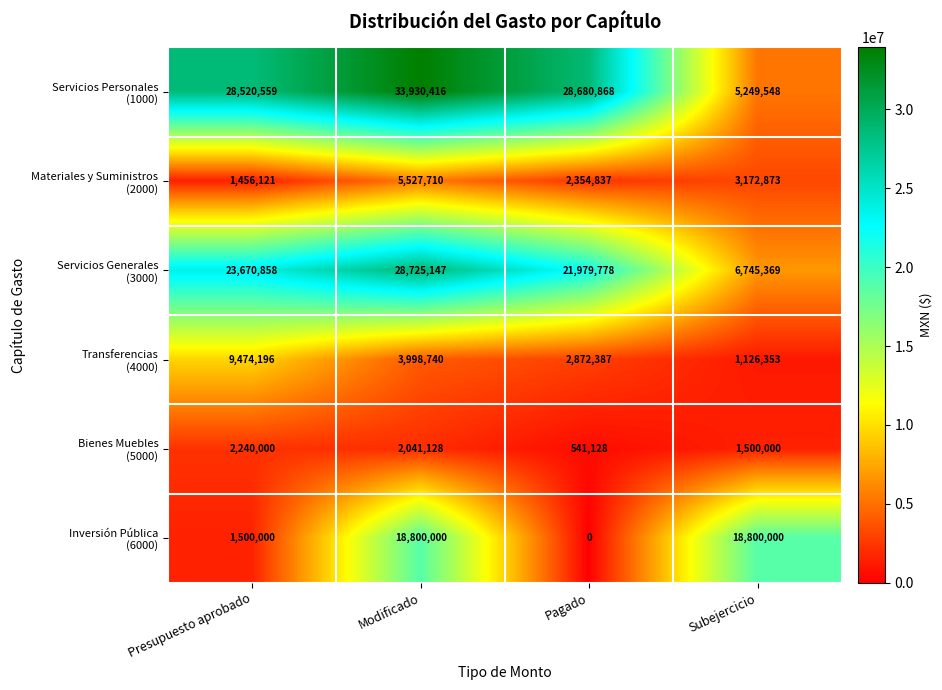

What is the greatest value displayed?

33930416